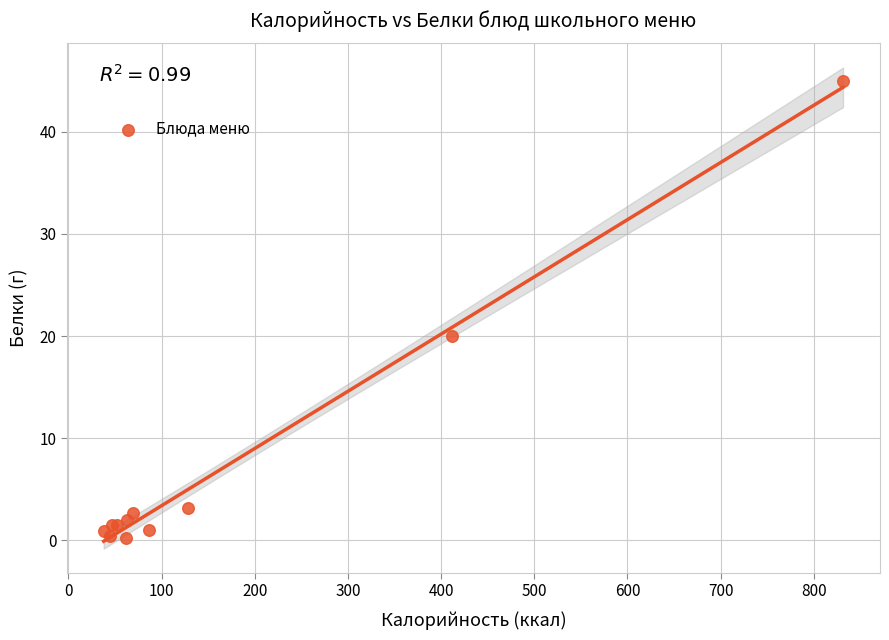

What Y value in the scatter plot is closest to 22?

20.0